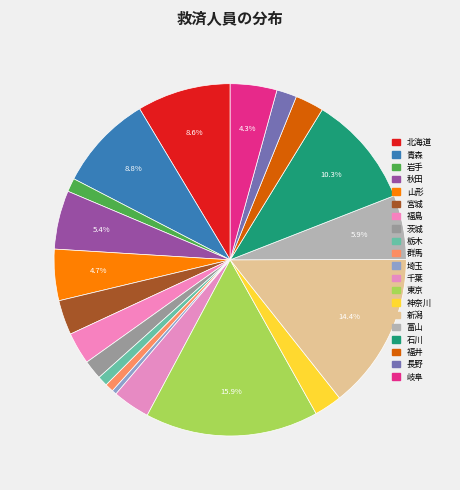

How many slices are in this pie chart?

20